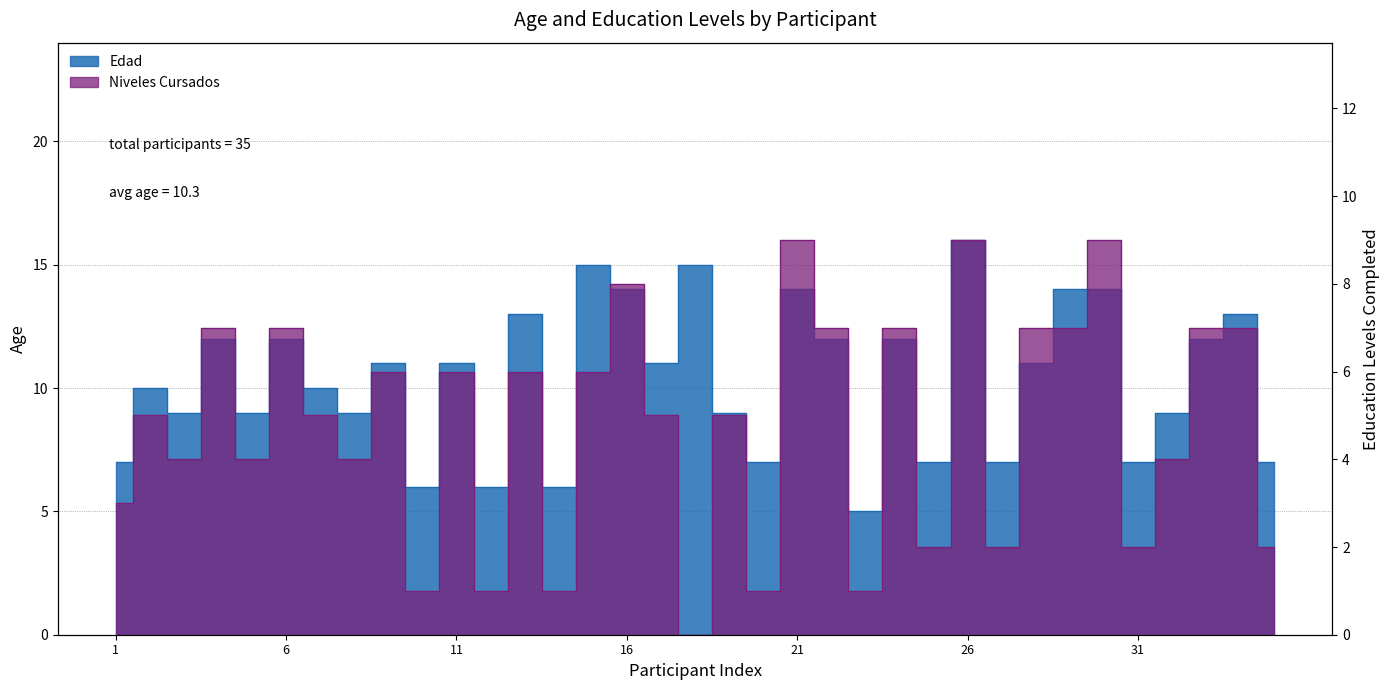

Is it true that Edad equals 12 at 4?

True